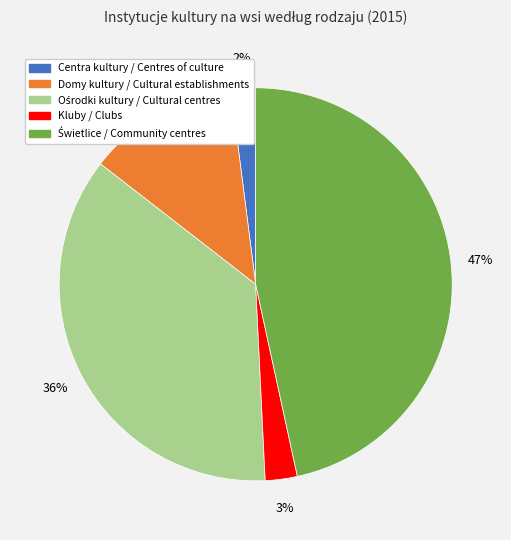

To the nearest percent, what portion does Kluby / Clubs represent?

3%